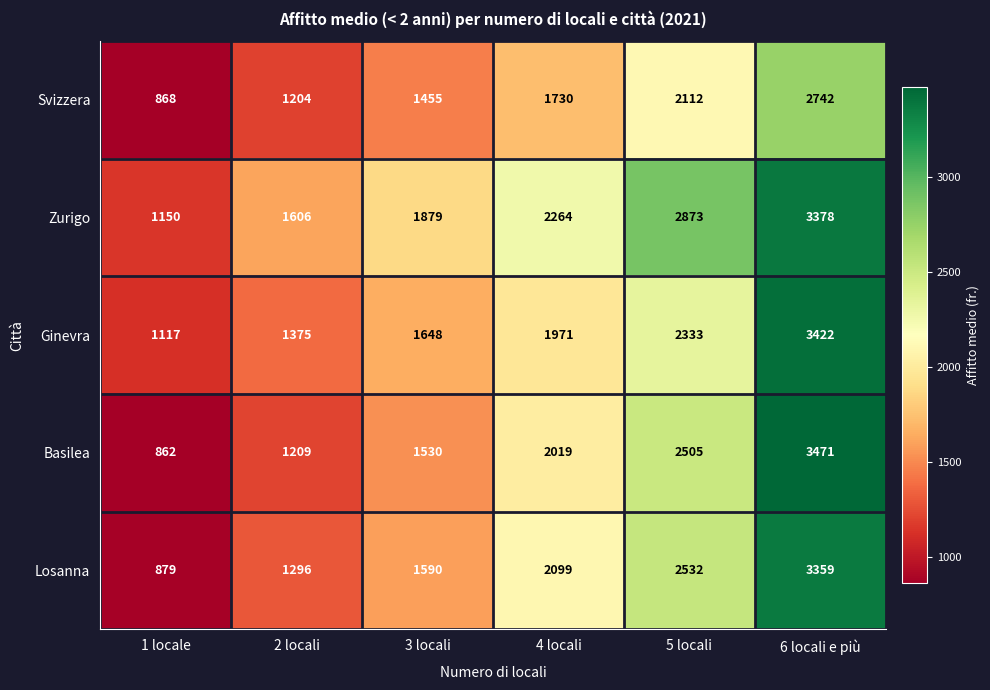

What is the difference between the second highest and minimum values in the Basilea series?

1643